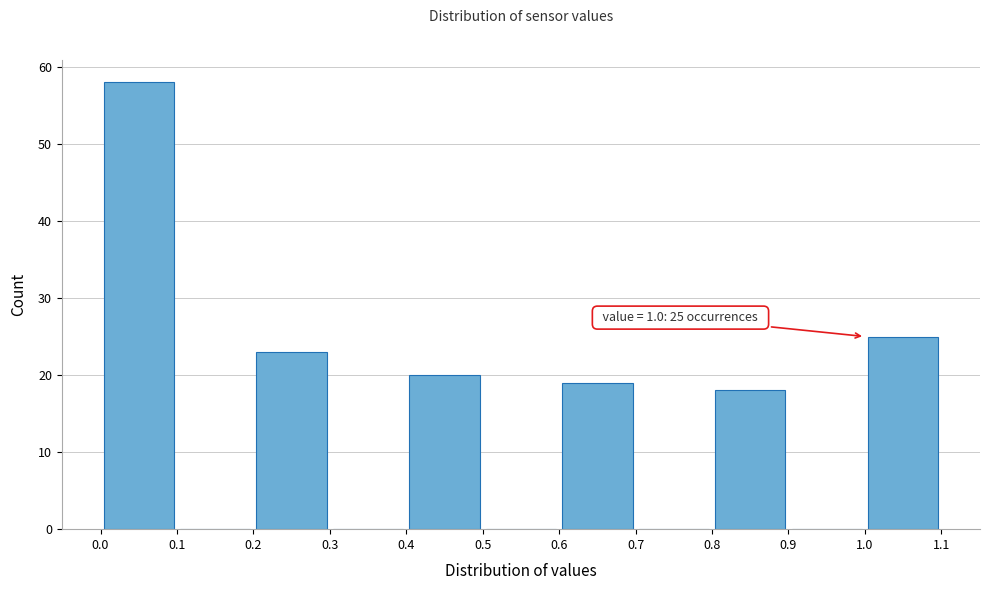

Over which range of the x-axis is the bar tallest?

0.0 to 0.1